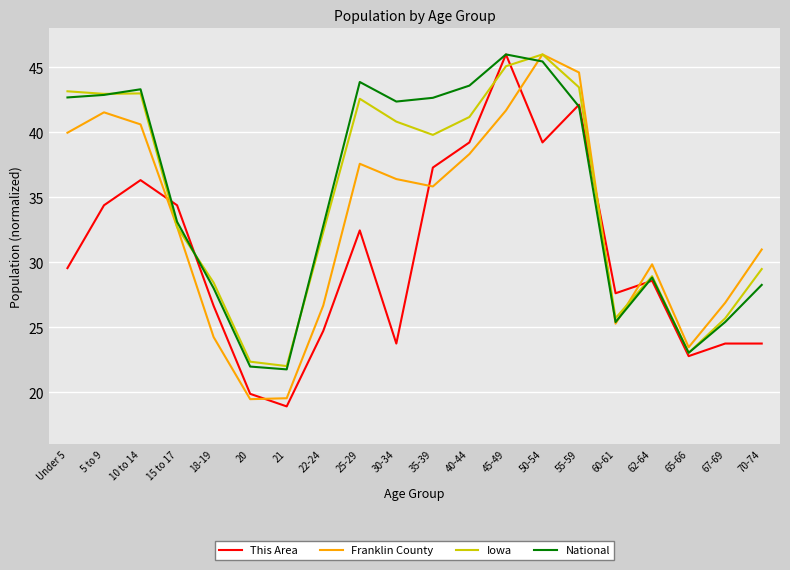

In This Area, how many points are lower than both neighbors (excluding endpoints)?

5